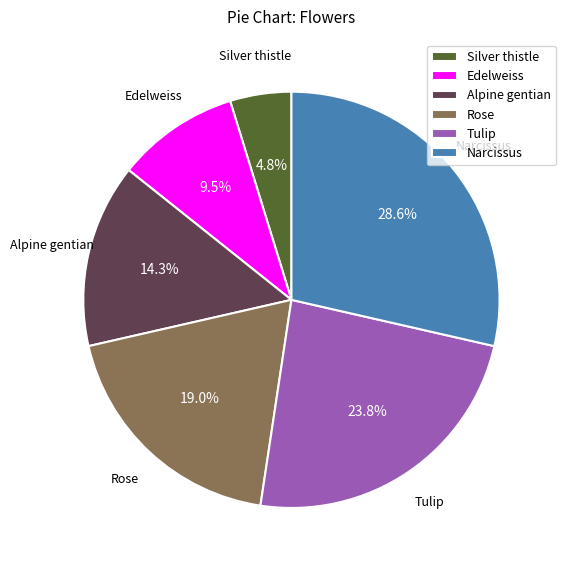

Is there a majority slice in this chart?

No